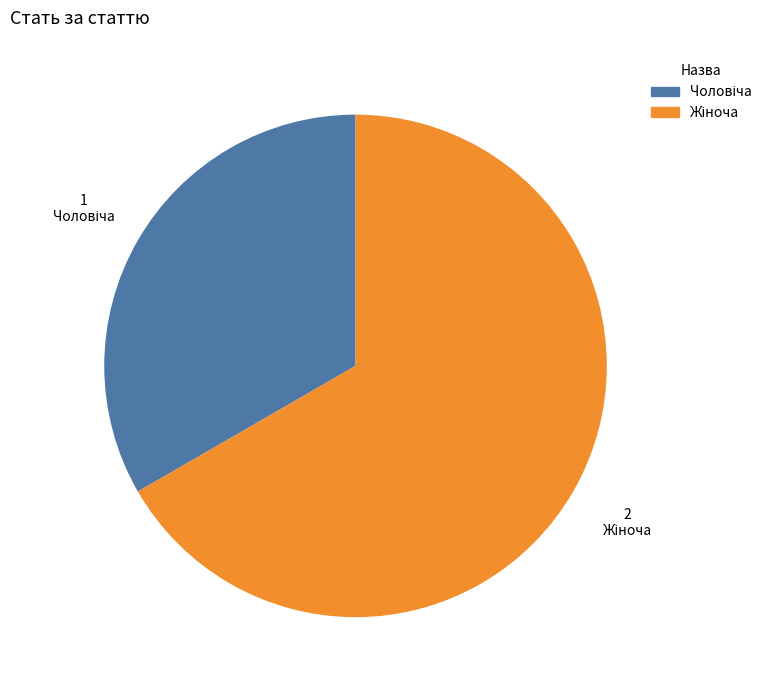

Is there any slice that represents more than half of the pie?

Yes